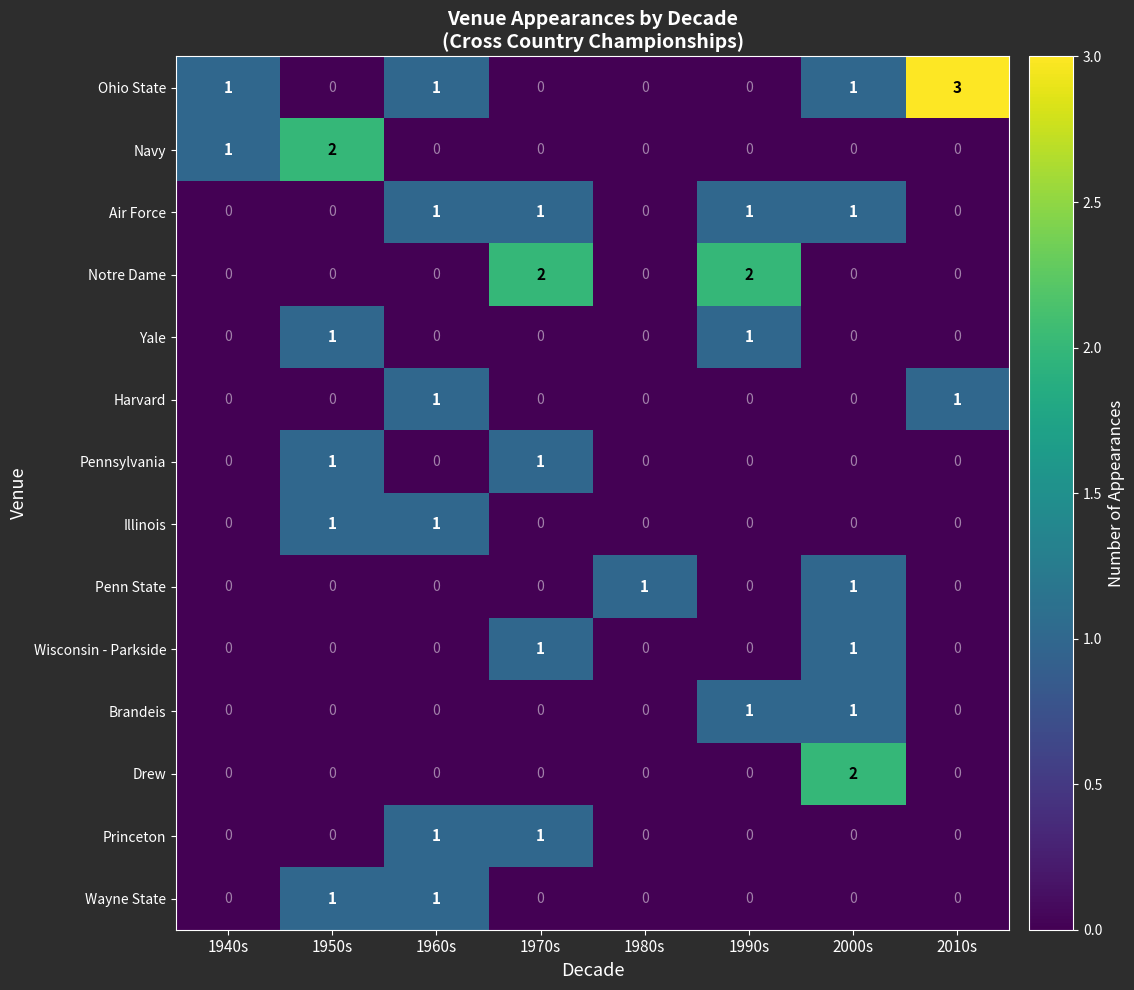

Which series has the largest range (max minus min)?

Ohio State